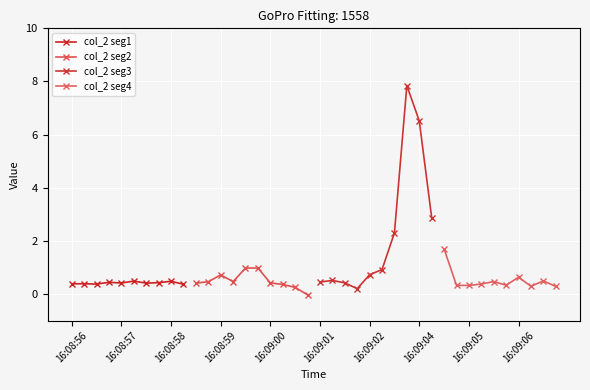

At how many categories does at least one series exceed 6?

2